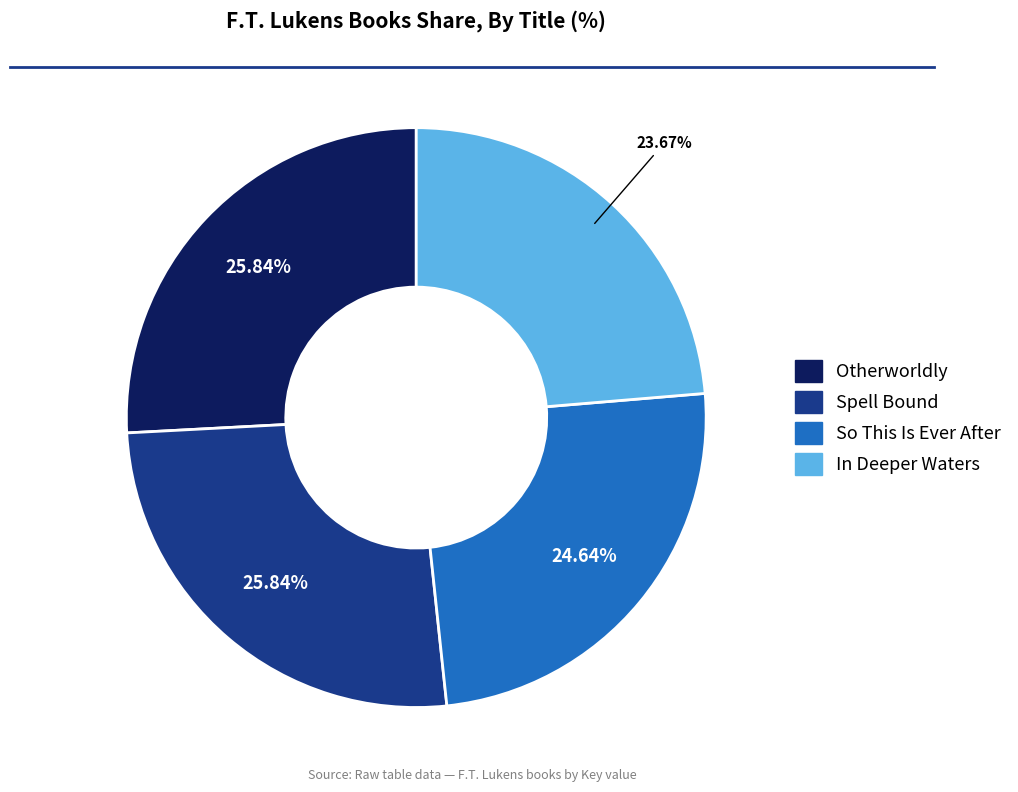

To the nearest percent, what is the difference between the So This Is Ever After and In Deeper Waters slice percentages?

1%